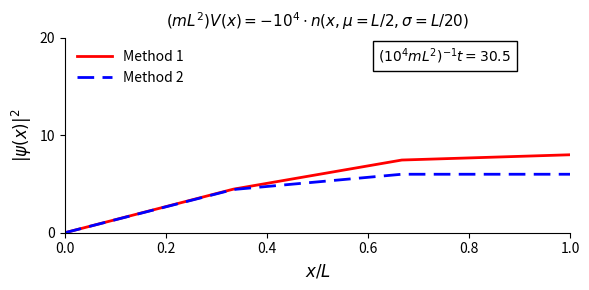

What is the difference between the maximum and minimum values in the Method 2 series?

6.0